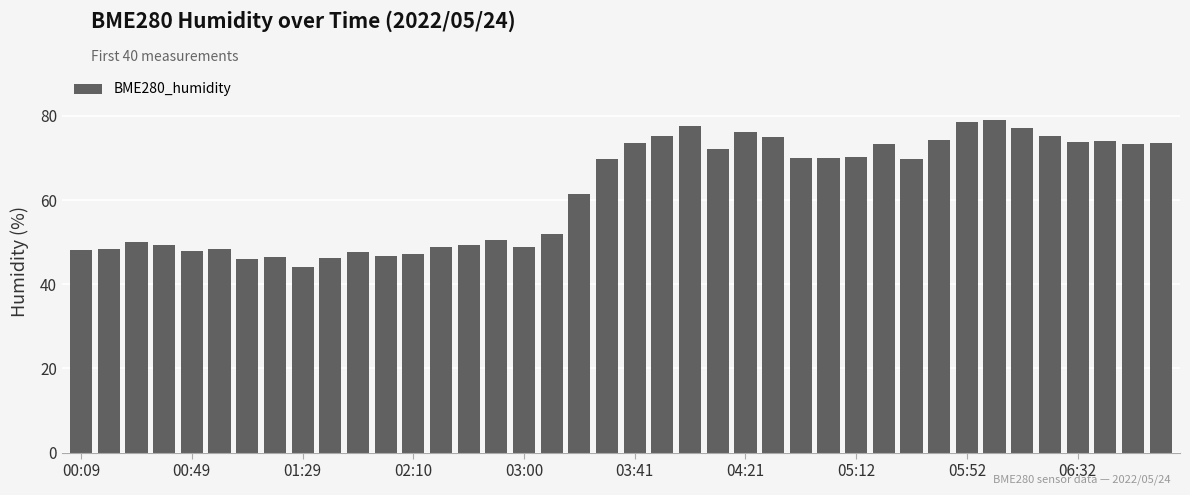

What is the smallest value displayed?

44.0